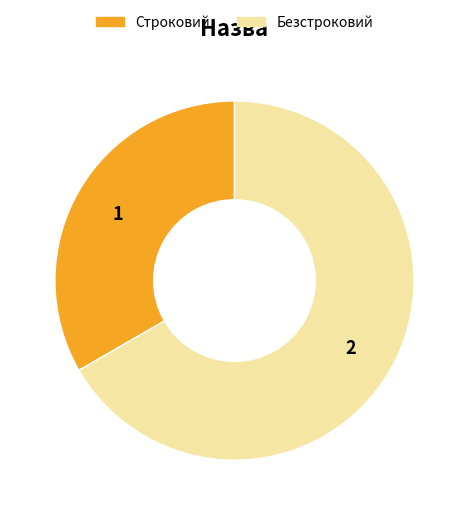

How many slices are in this pie chart?

2